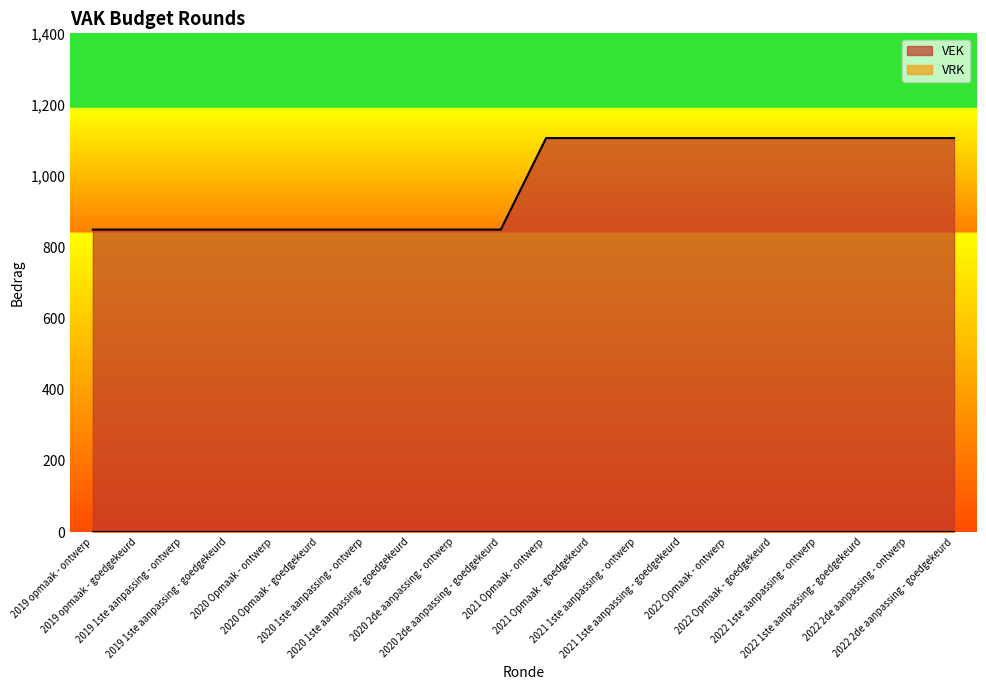

Reading right to left, list all the values displayed in this chart.

2022 2de aanpassing - goedgekeurd=1106	2022 2de aanpassing - ontwerp=1106	2022 1ste aanpassing - goedgekeurd=1106	2022 1ste aanpassing - ontwerp=1106	2022 Opmaak - goedgekeurd=1106	2022 Opmaak - ontwerp=1106	2021 1ste aanpassing - goedgekeurd=1106	2021 1ste aanpassing - ontwerp=1106	2021 Opmaak - goedgekeurd=1106	2021 Opmaak - ontwerp=1106	2020 2de aanpassing - goedgekeurd=849	2020 2de aanpassing - ontwerp=849	2020 1ste aanpassing - goedgekeurd=849	2020 1ste aanpassing - ontwerp=849	2020 Opmaak - goedgekeurd=849	2020 Opmaak - ontwerp=849	2019 1ste aanpassing - goedgekeurd=849	2019 1ste aanpassing - ontwerp=849	2019 opmaak - goedgekeurd=849	2019 opmaak - ontwerp=849